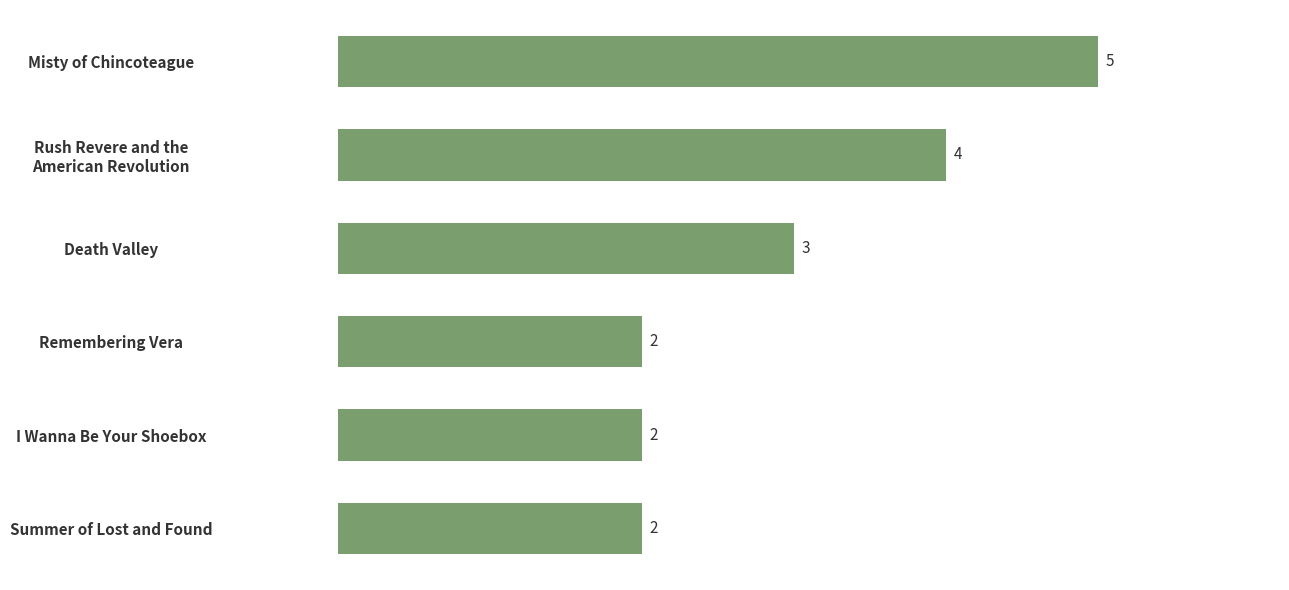

What is the ratio of the value at Death Valley to the value at Remembering Vera?

1.5